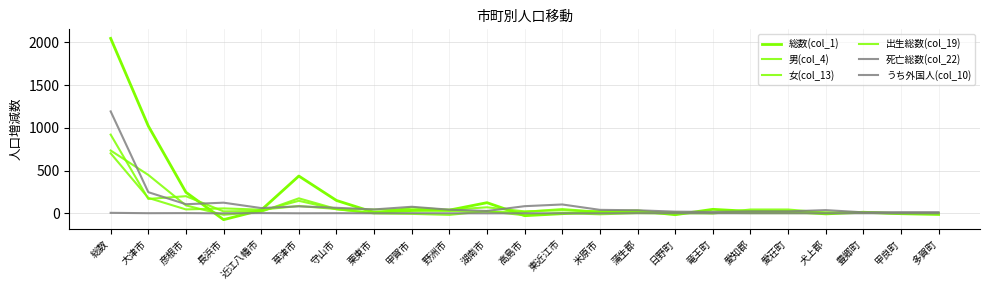

How many lines are shown in the chart?

6